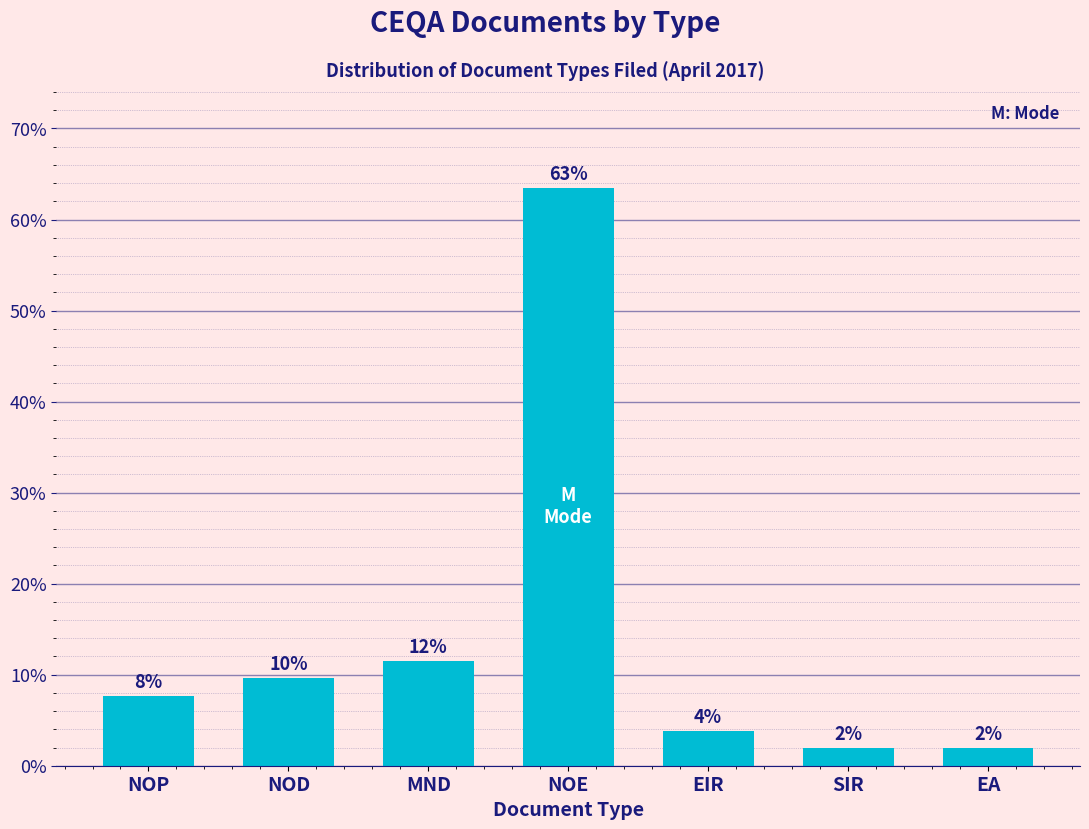

Does the chart contain any negative values?

No